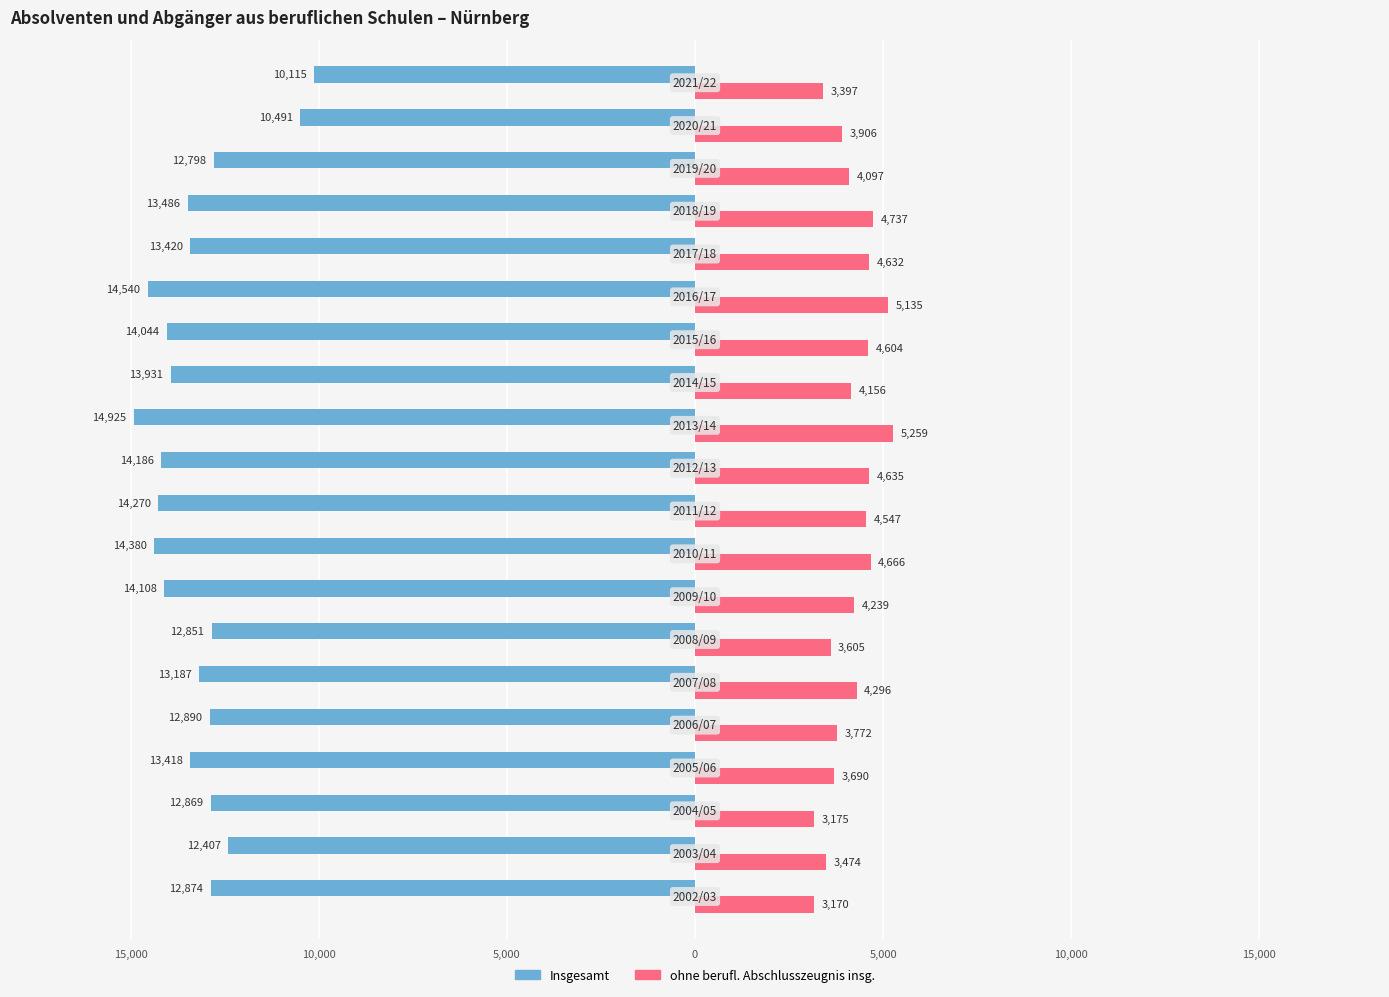

What are all the series names shown in the legend?

Insgesamt, ohne berufl. Abschlusszeugnis insg.